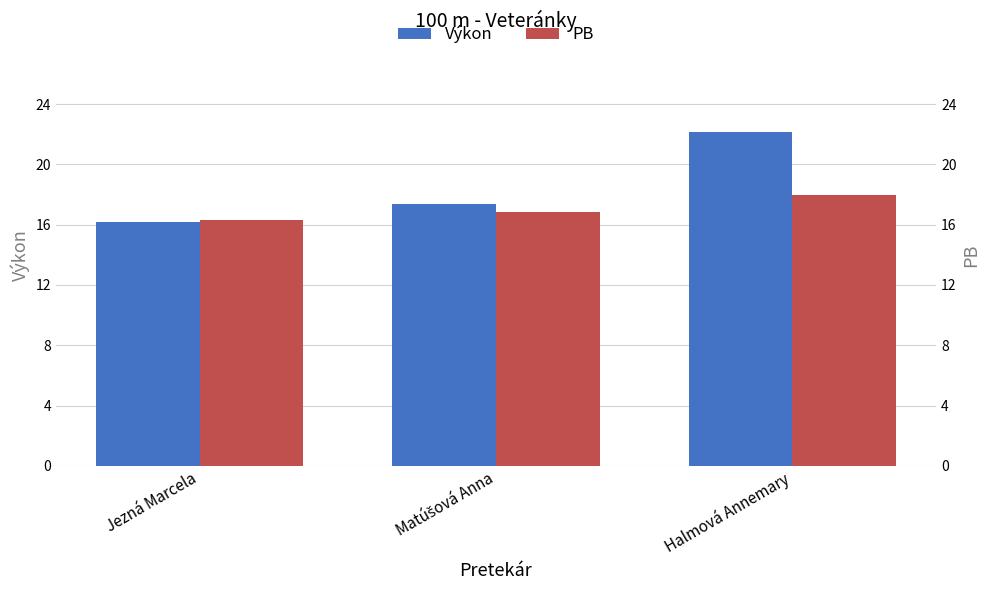

True or false: PB has a value of 18.0 at Halmová Annemary.

True